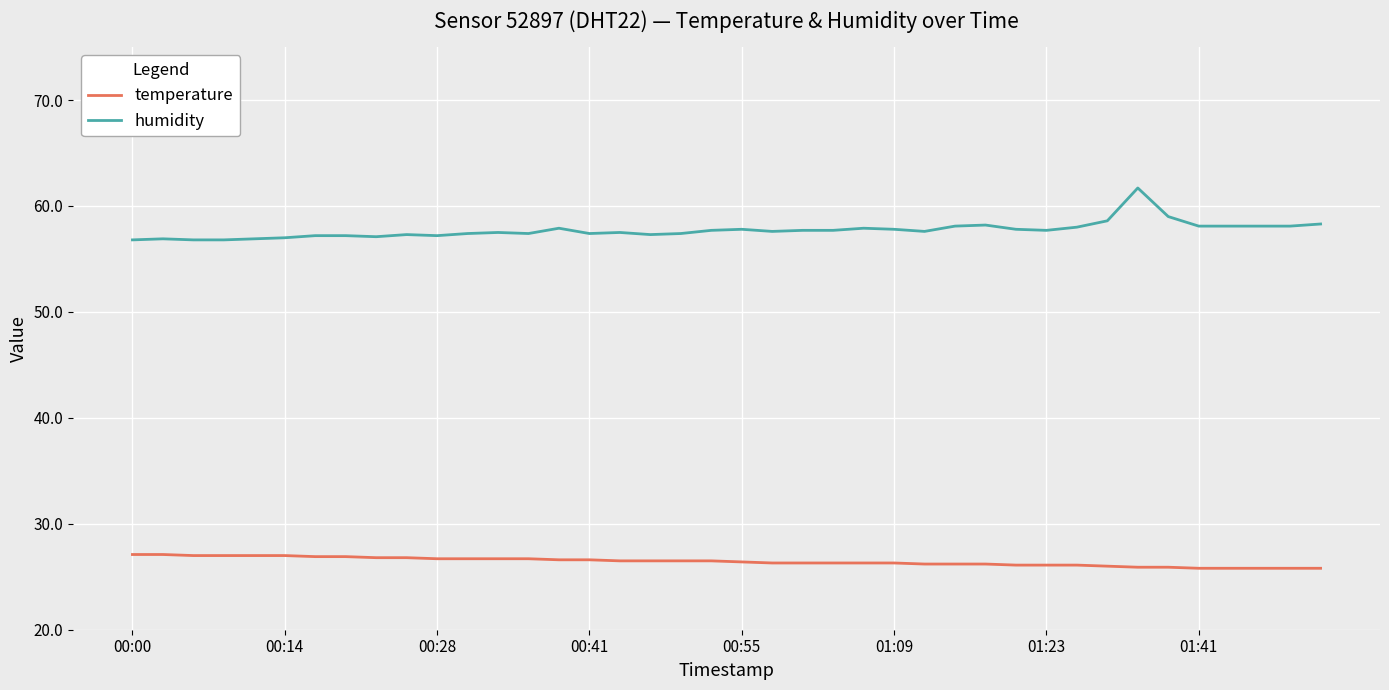

What is the difference between the maximum and minimum values in the humidity series?

4.9